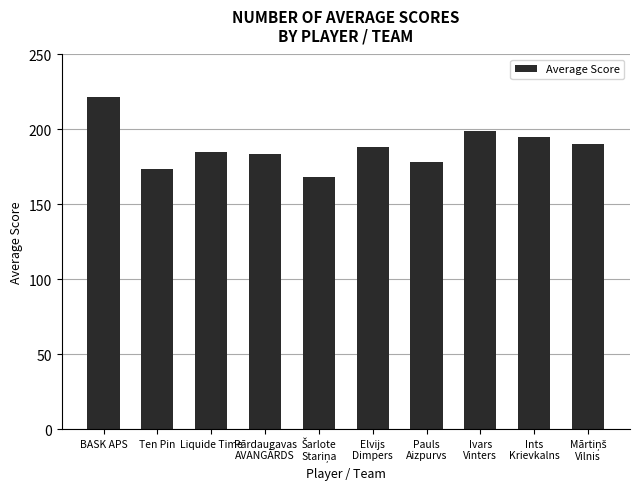

How many bars are there in total?

10